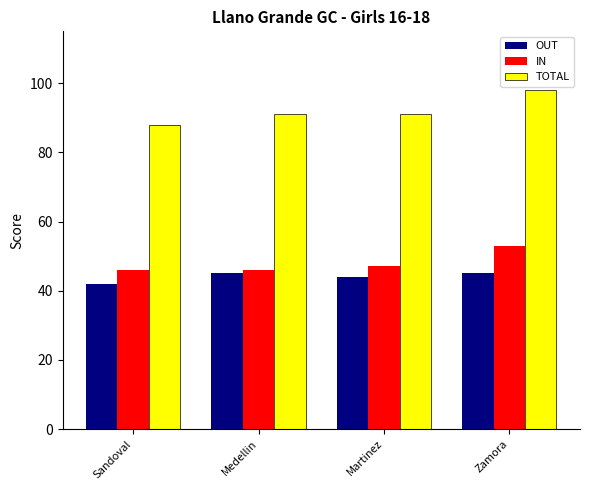

What is the label of the 2nd bar from the left?

Medellin